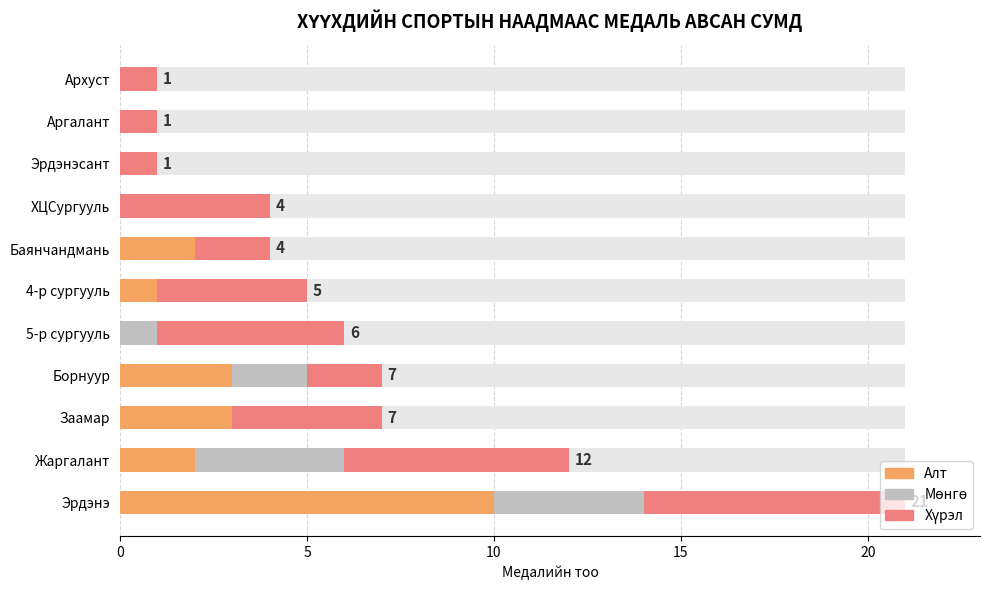

How many Алт values are between 0 and 3?

10